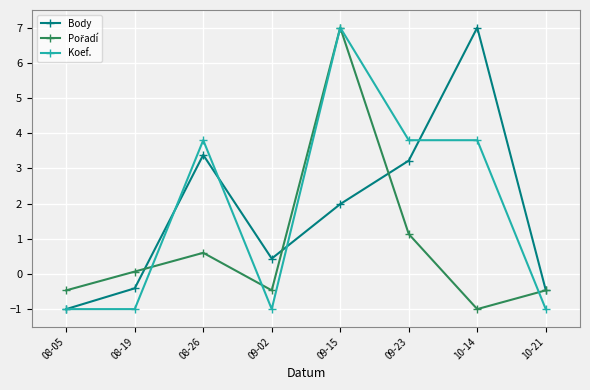

What is the difference between the maximum and minimum values in the Body series?

8.0